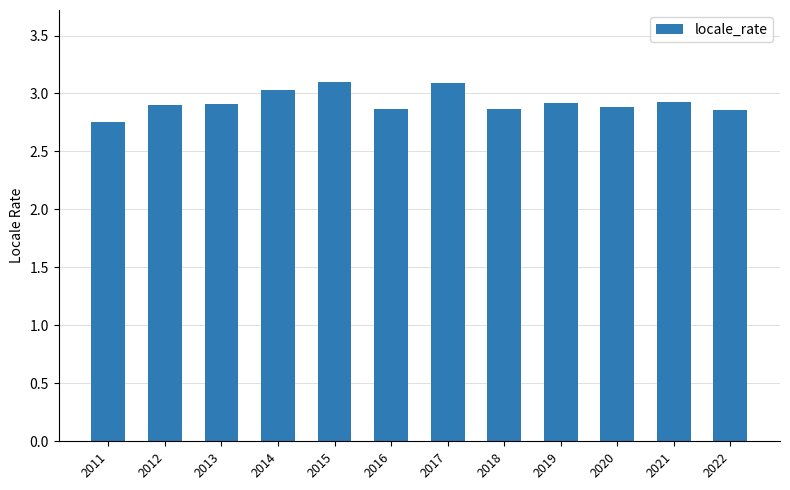

The chart shows a value of 2.9 at 2022. True or false?

True